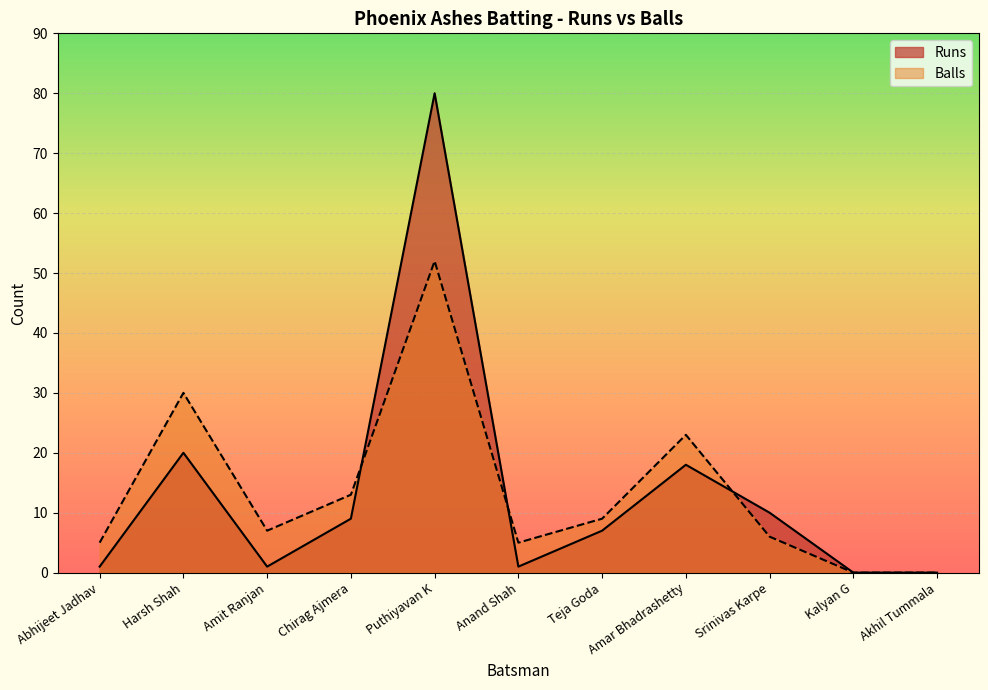

Reading left to right, list all the values displayed in this chart.

Runs: Abhijeet Jadhav=1	Harsh Shah=20	Amit Ranjan=1	Chirag Ajmera=9	Puthiyavan K=80	Anand Shah=1	Teja Goda=7	Amar Bhadrashetty=18	Srinivas Karpe=10	Kalyan G=0	Akhil Tummala=0
Balls: Abhijeet Jadhav=5	Harsh Shah=30	Amit Ranjan=7	Chirag Ajmera=13	Puthiyavan K=52	Anand Shah=5	Teja Goda=9	Amar Bhadrashetty=23	Srinivas Karpe=6	Kalyan G=0	Akhil Tummala=0